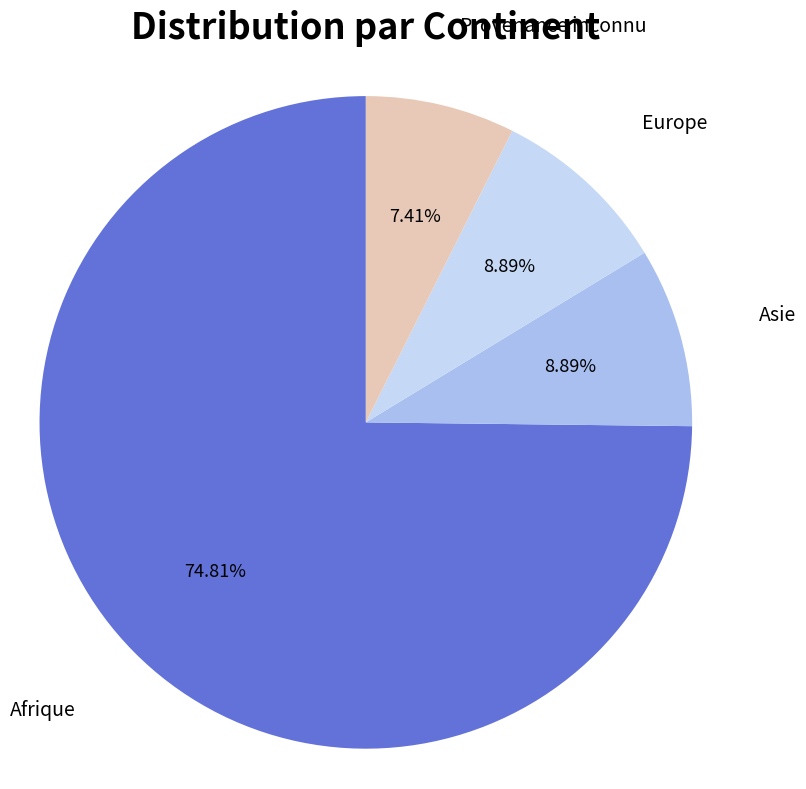

Which category has the smallest portion of the pie?

Provenance inconnu